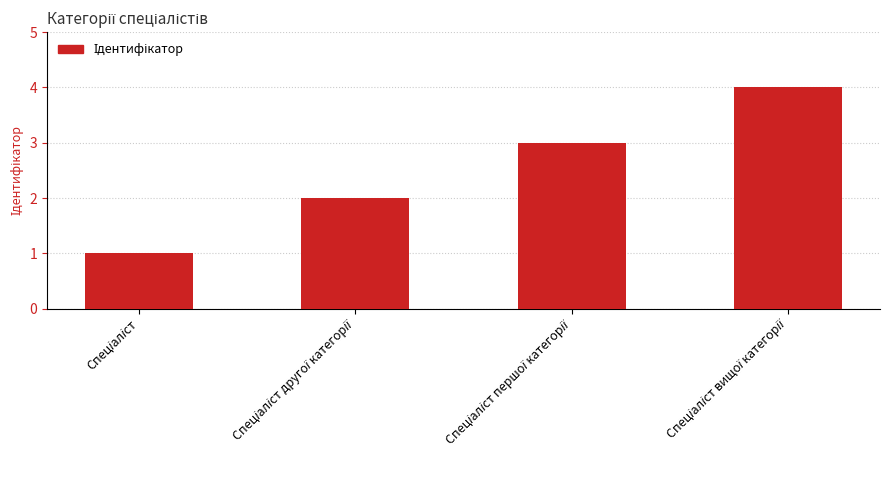

How many values are between 2 and 4?

3